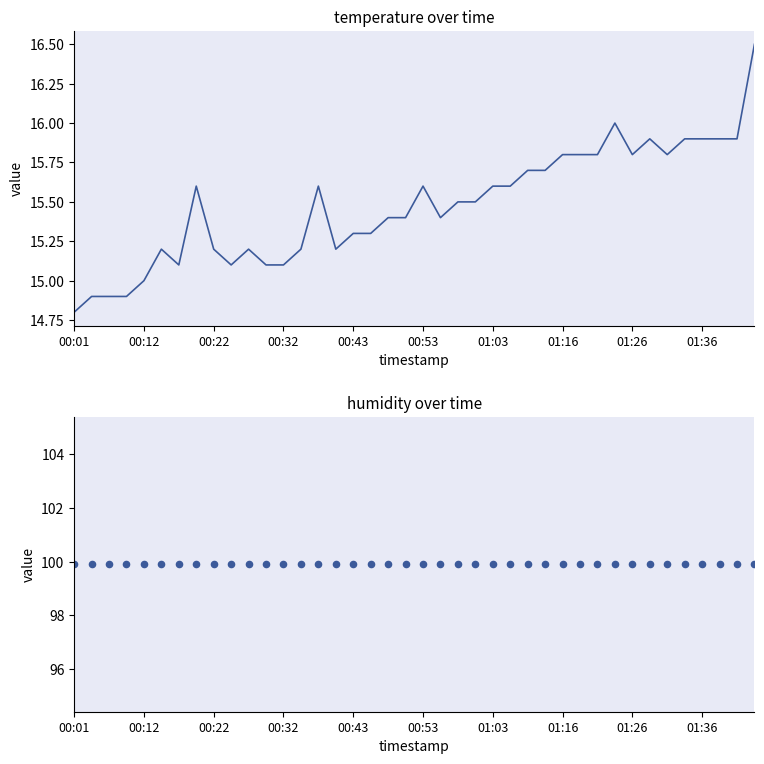

Which series contains the highest Y value?

humidity